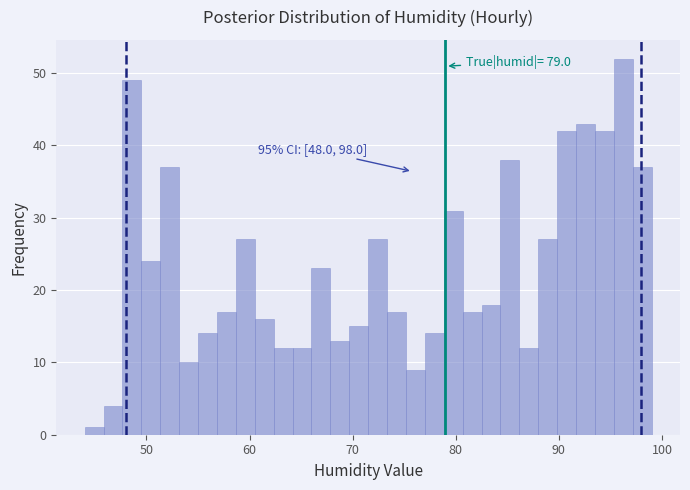

Read against the x-axis, roughly where is the centre of the tallest bar?

96